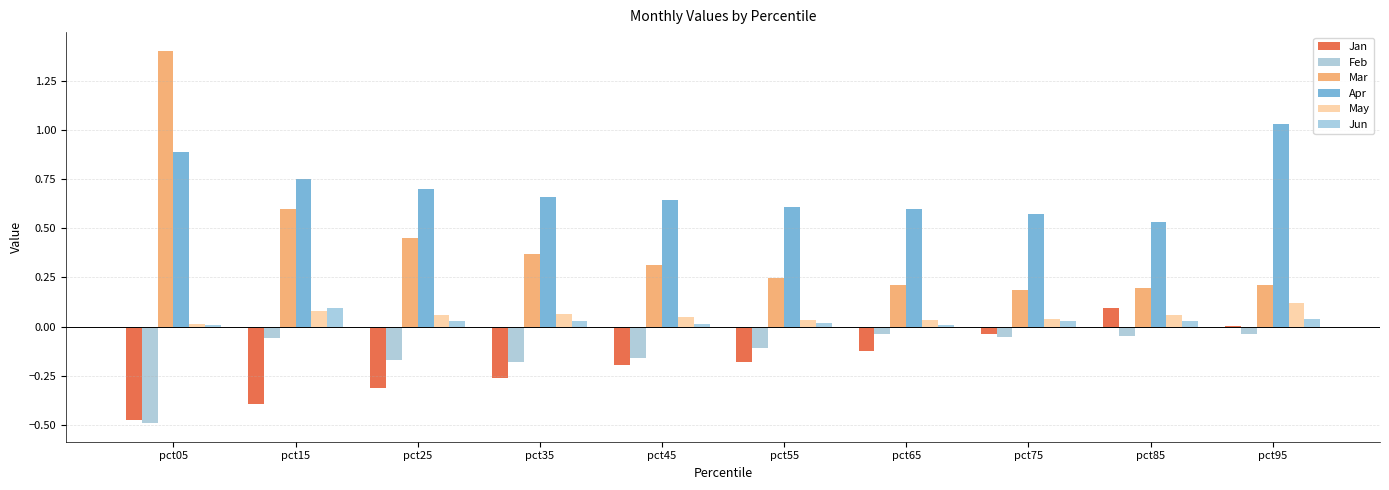

At how many categories does at least one series exceed 1?

2